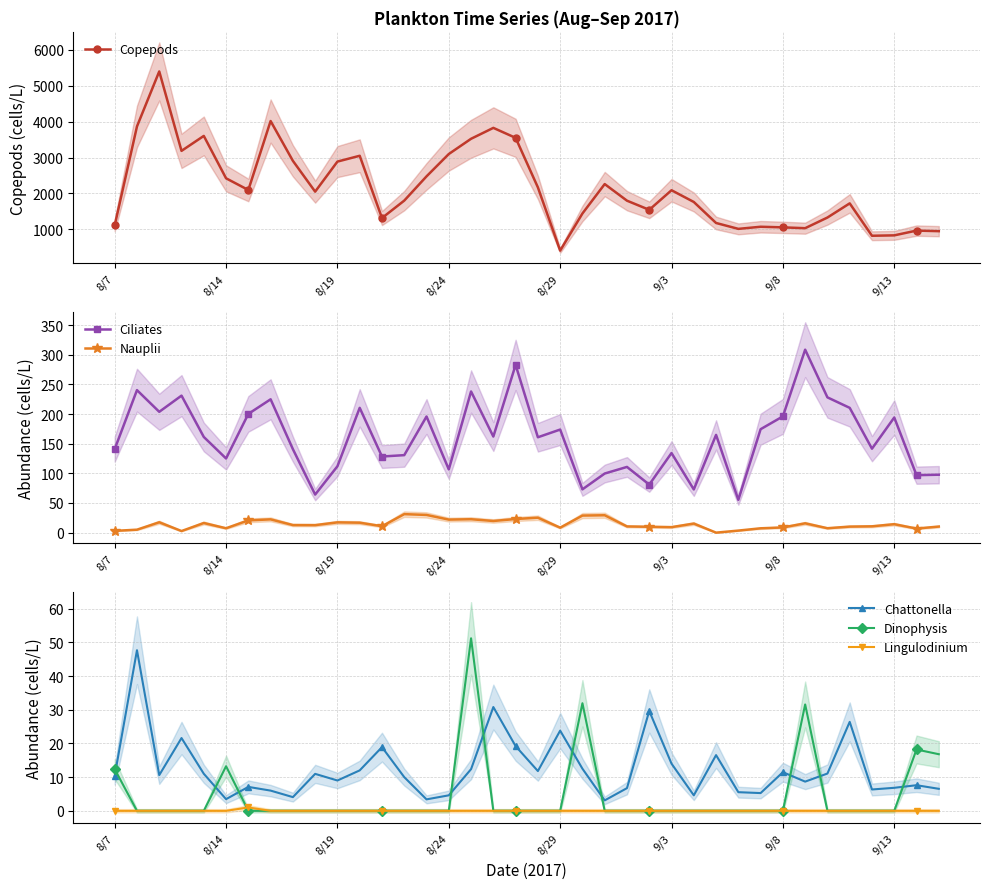

True or false: Chattonella has more than 1 interior local peaks.

True